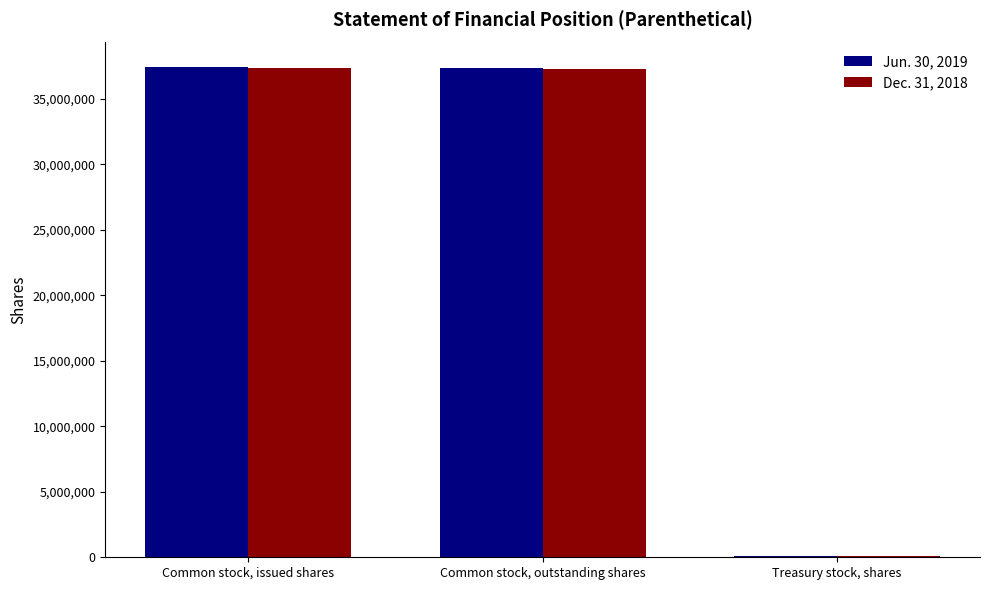

What is the greatest value displayed?

37413093